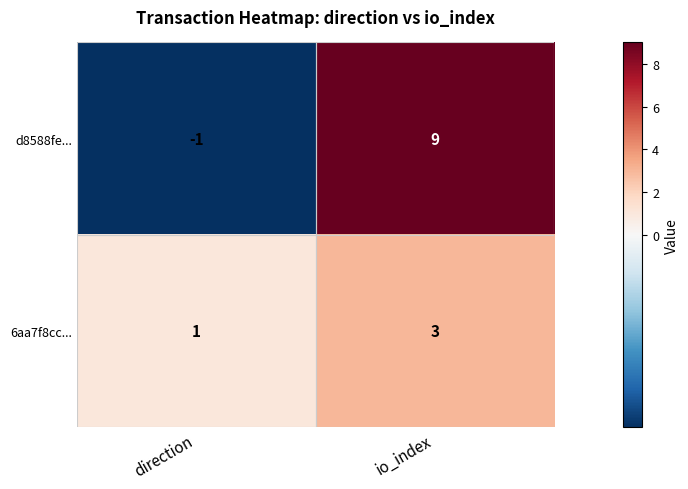

List the series in order of their peak value, lowest first.

6aa7f8cc..., d8588fe...